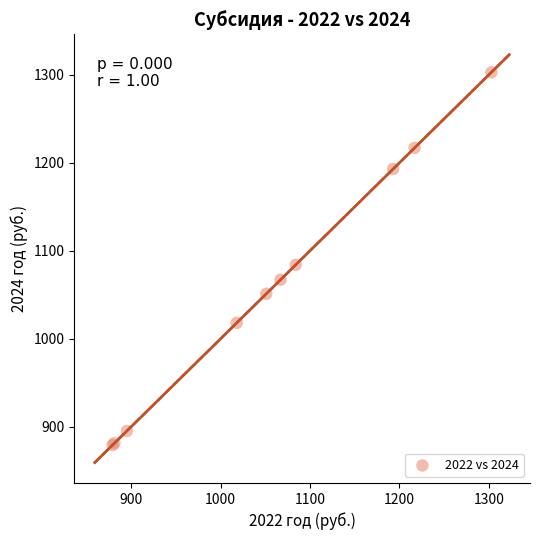

What Y value in the scatter plot is closest to 1091?

1084